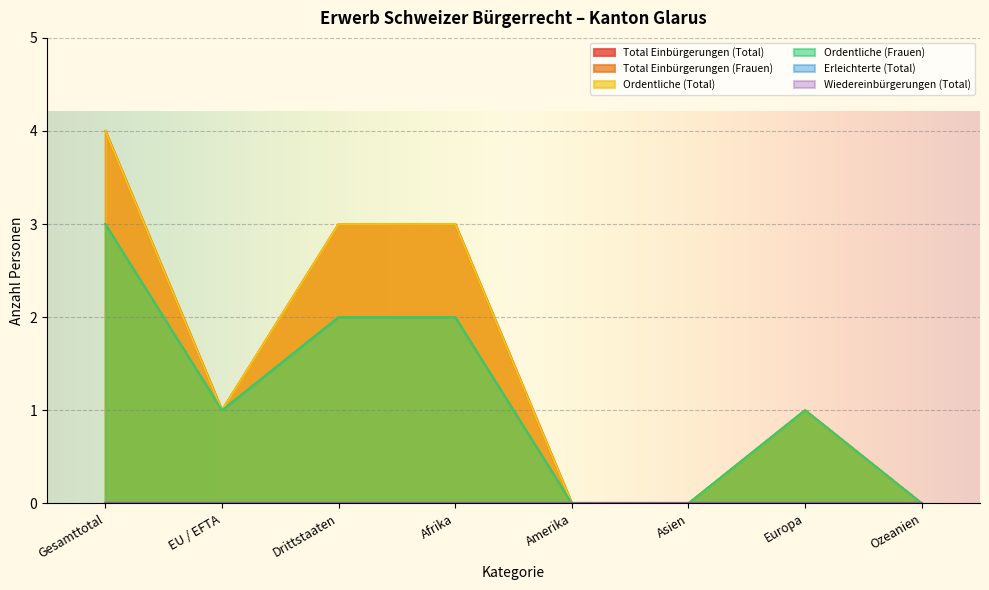

Is the value of Total Einbürgerungen (Total) at Ozeanien greater than the value of Ordentliche (Total) at EU / EFTA?

No